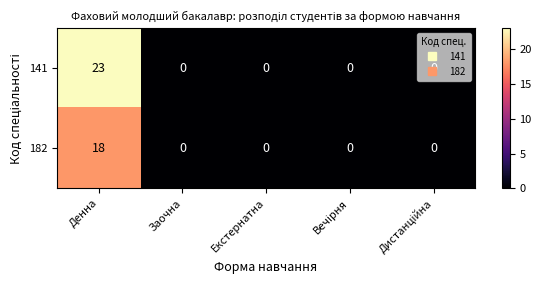

What is the difference between the maximum and second lowest values in the 182 series?

18